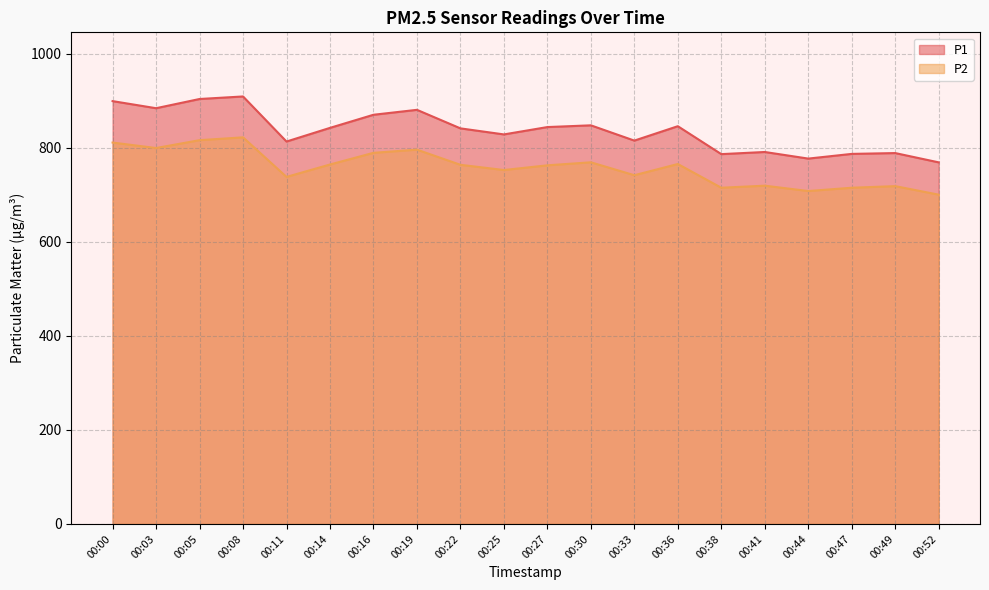

True or false: P2 and P1 cross at least once.

False